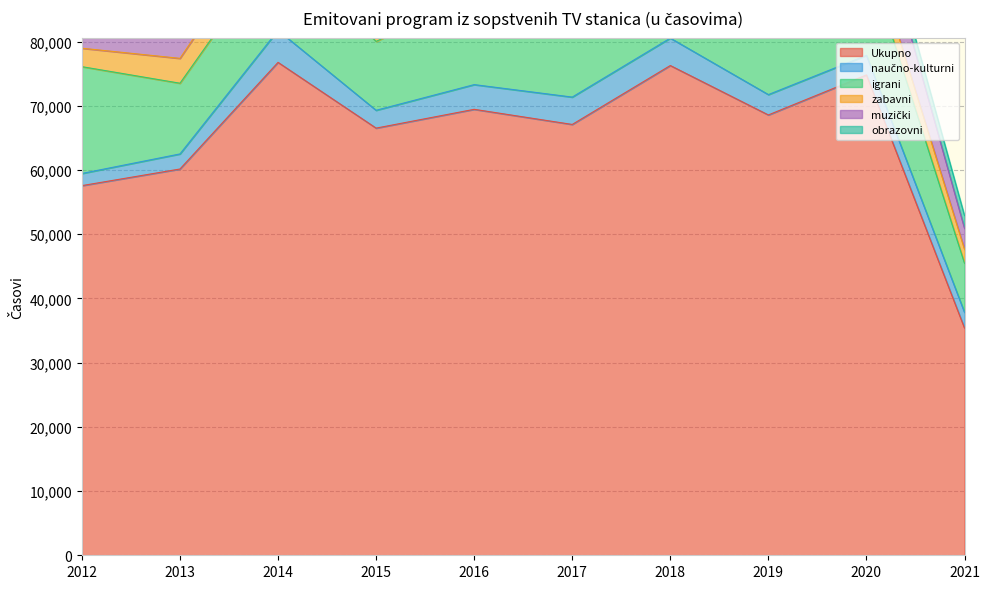

Does the chart have visible grid lines?

Yes